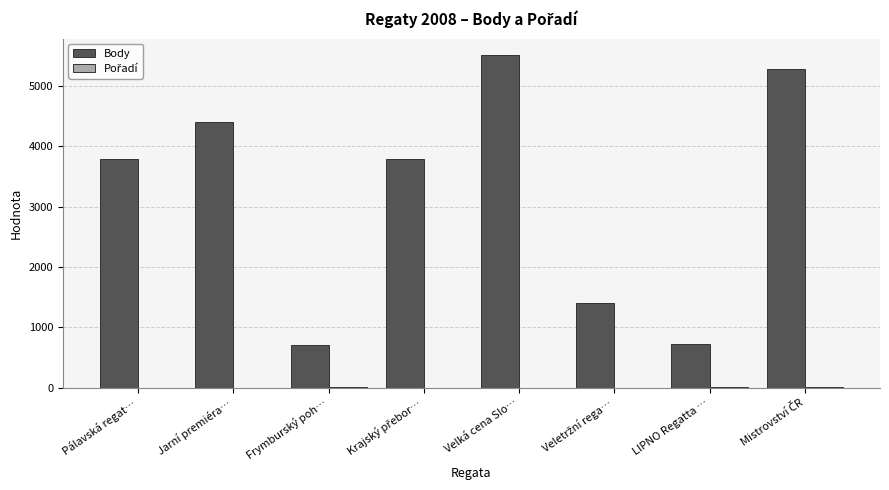

The value of Body at LIPNO Regatta … is 724. True or false?

True